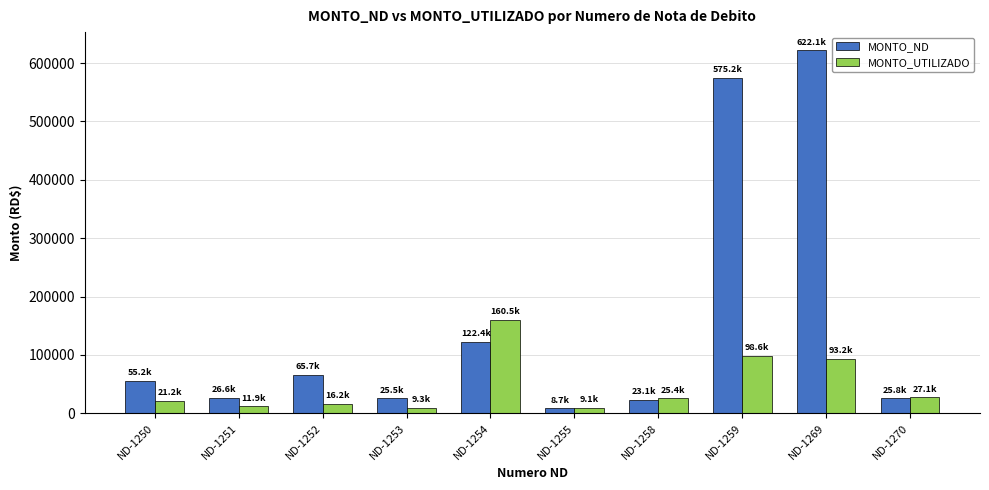

Where is MONTO_ND nearest to the value 315369?

ND-1254